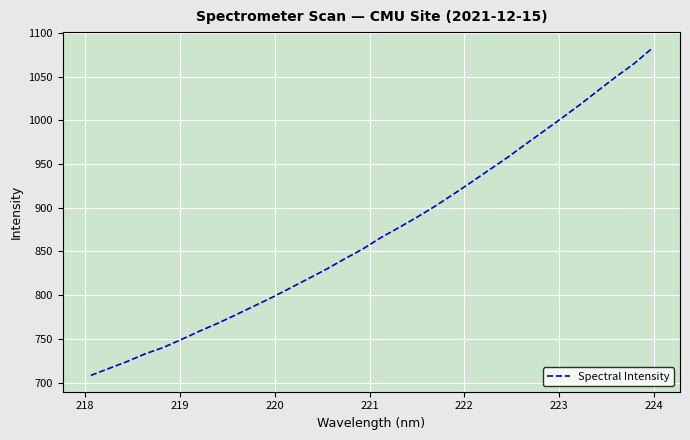

What is the smallest value displayed?

708.3